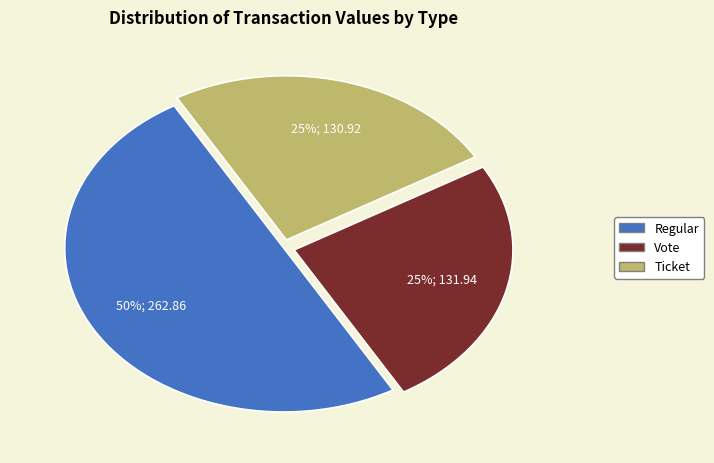

To the nearest percent, what is the difference between the largest and smallest slice percentages?

25%